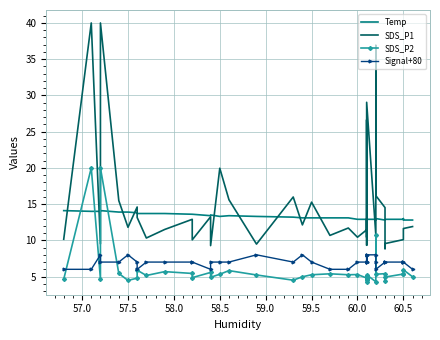

True or false: SDS_P2 and Temp cross at least once.

True